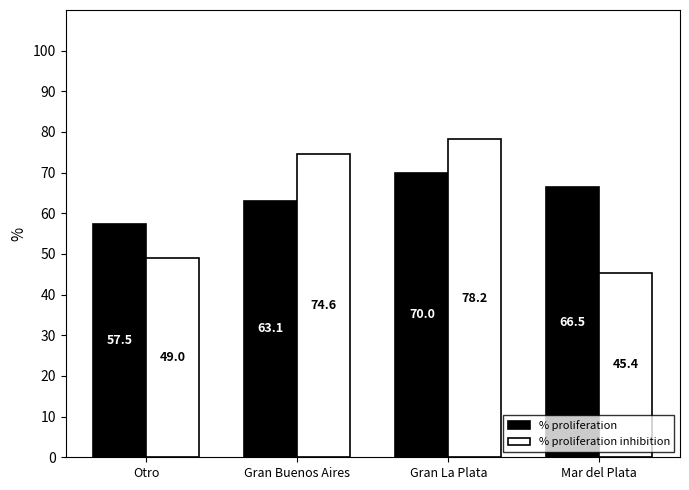

At Otro, list the series in order from largest to smallest.

% proliferation, % proliferation inhibition